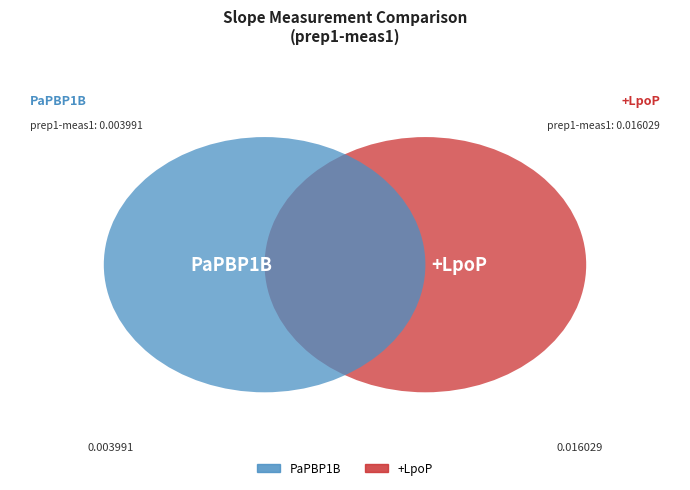

Rank the categories by value from highest to lowest.

+LpoP, PaPBP1B